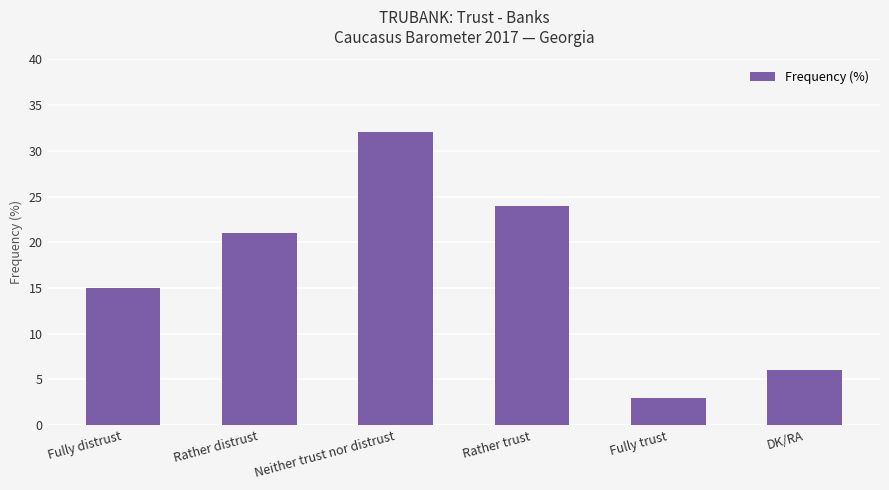

What is the change in value from Fully trust to DK/RA?

+3